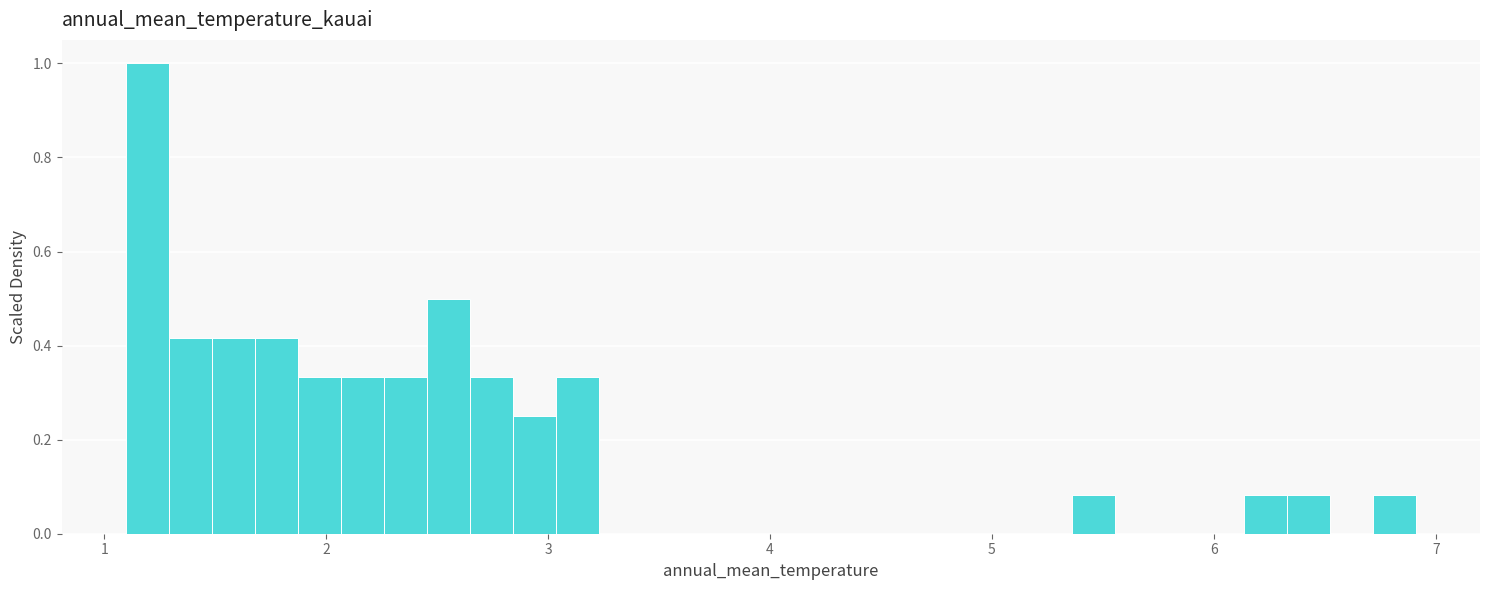

Read against the x-axis, roughly where is the centre of the tallest bar?

1.2